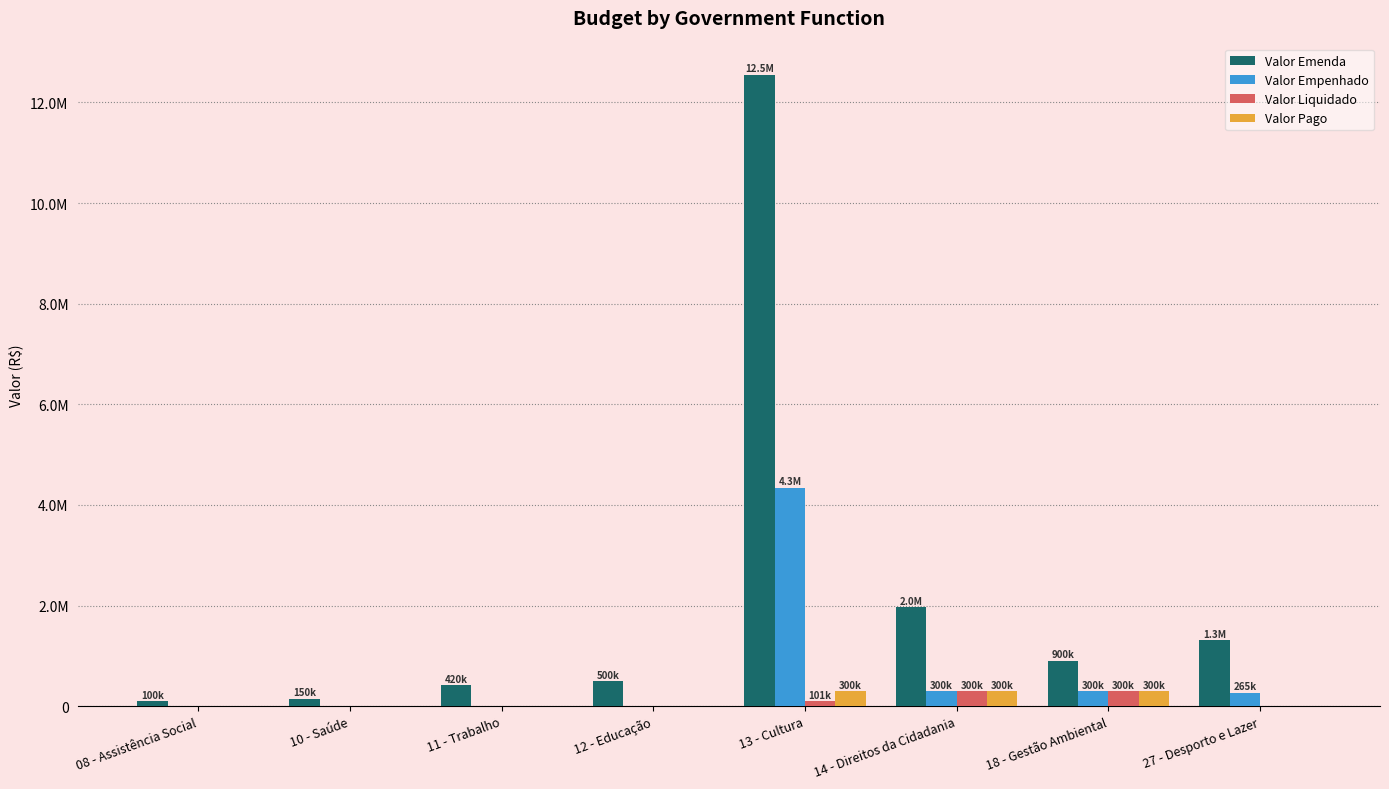

Count the Valor Pago values in the range 0 to 300000.

8